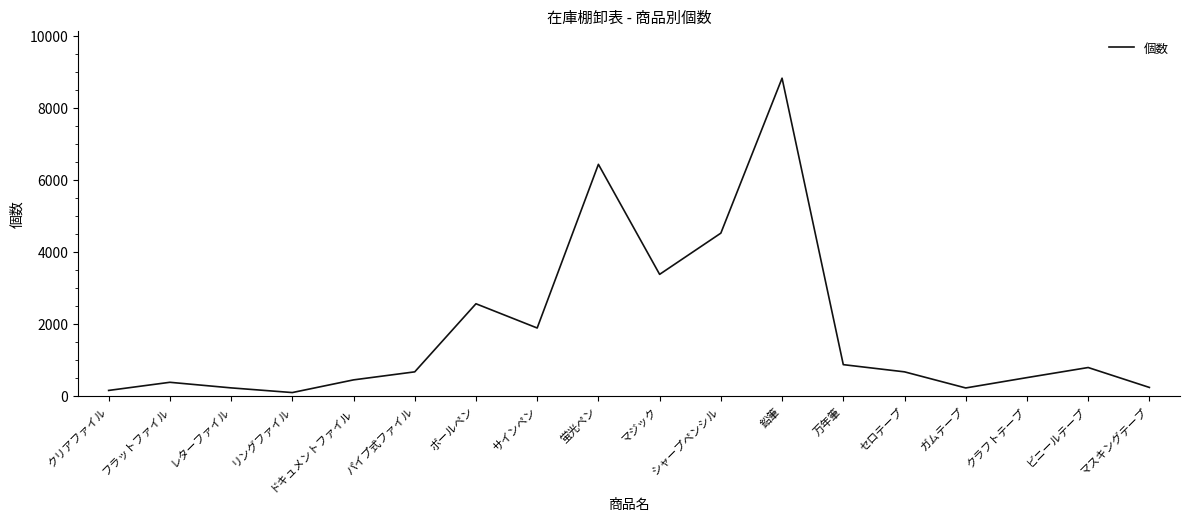

Which label corresponds to the largest value in the chart?

鉛筆